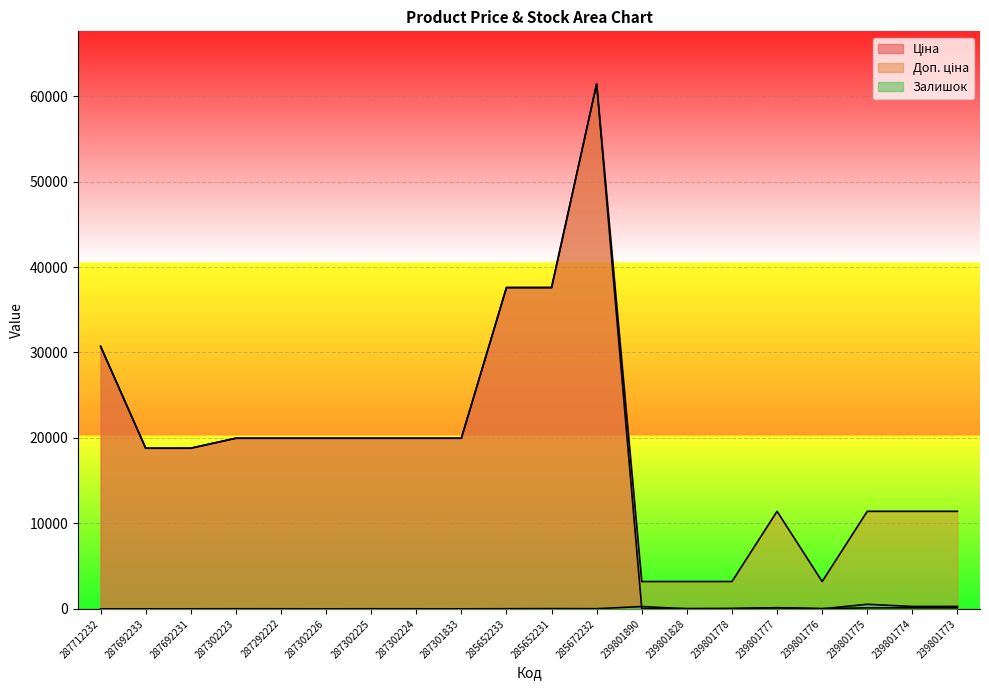

At which label does Залишок first exceed 7?

285652233